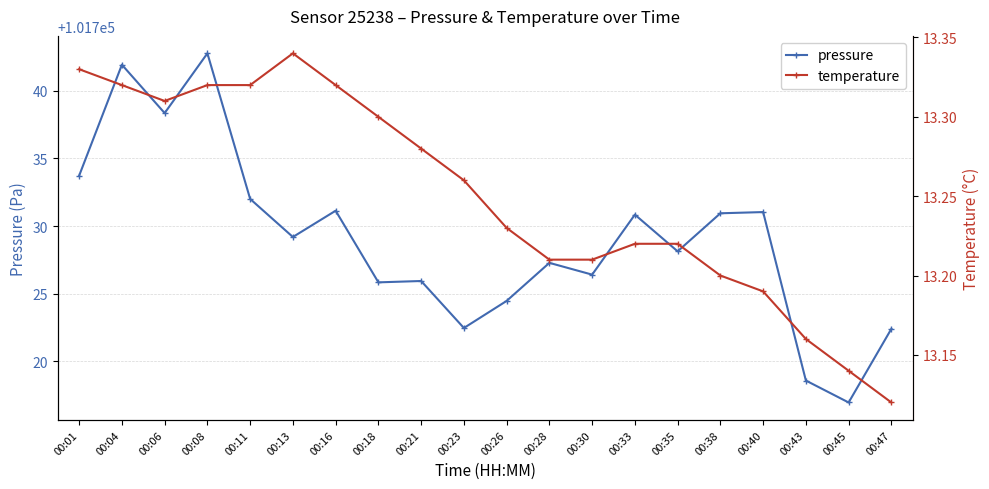

How many interior local peaks does the temperature series have?

1